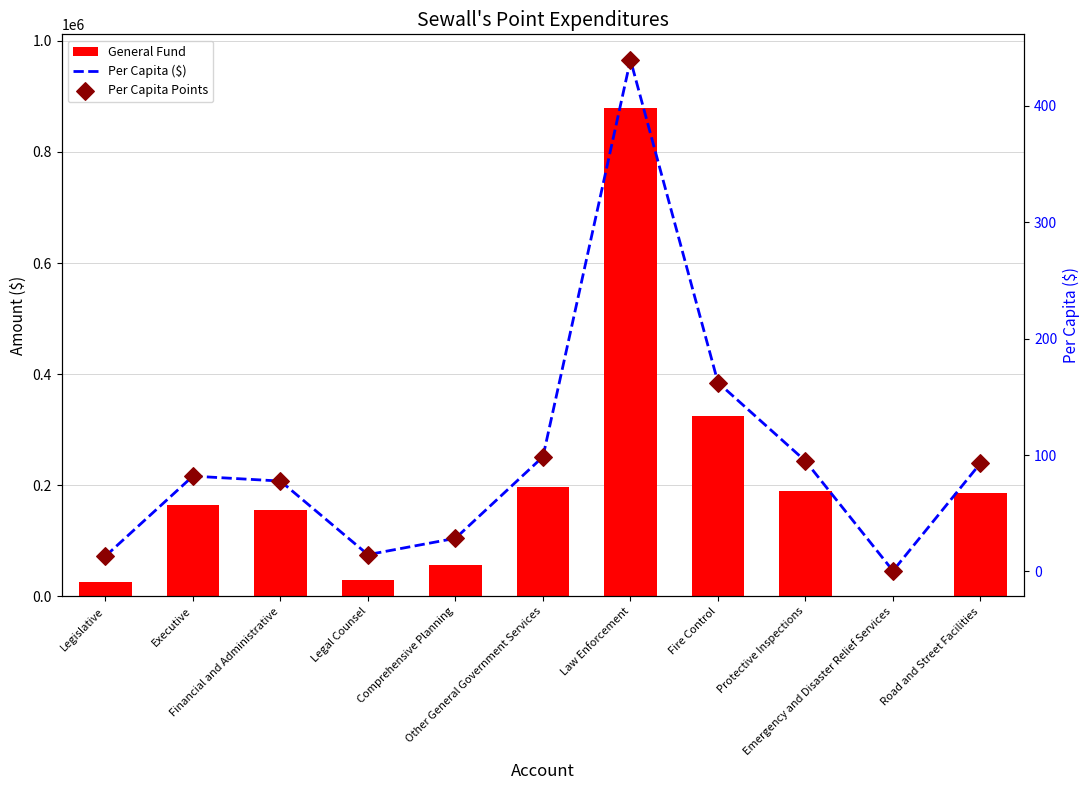

Which series has the widest spread of Y values?

General Fund